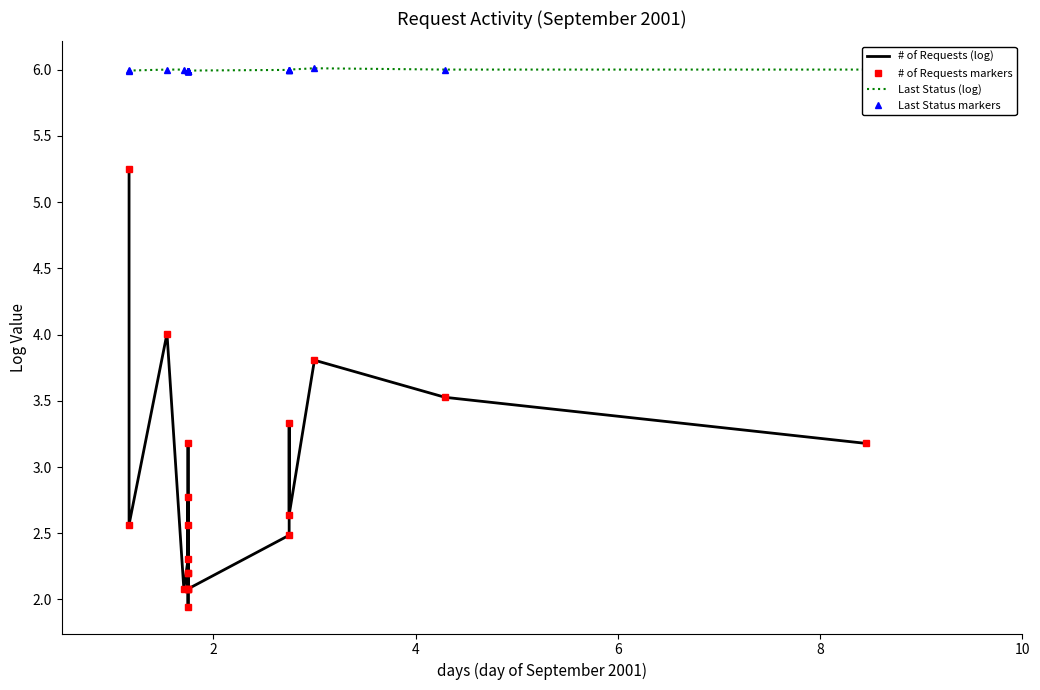

What are all the series names shown in the legend?

# of Requests (log), # of Requests markers, Last Status (log), Last Status markers